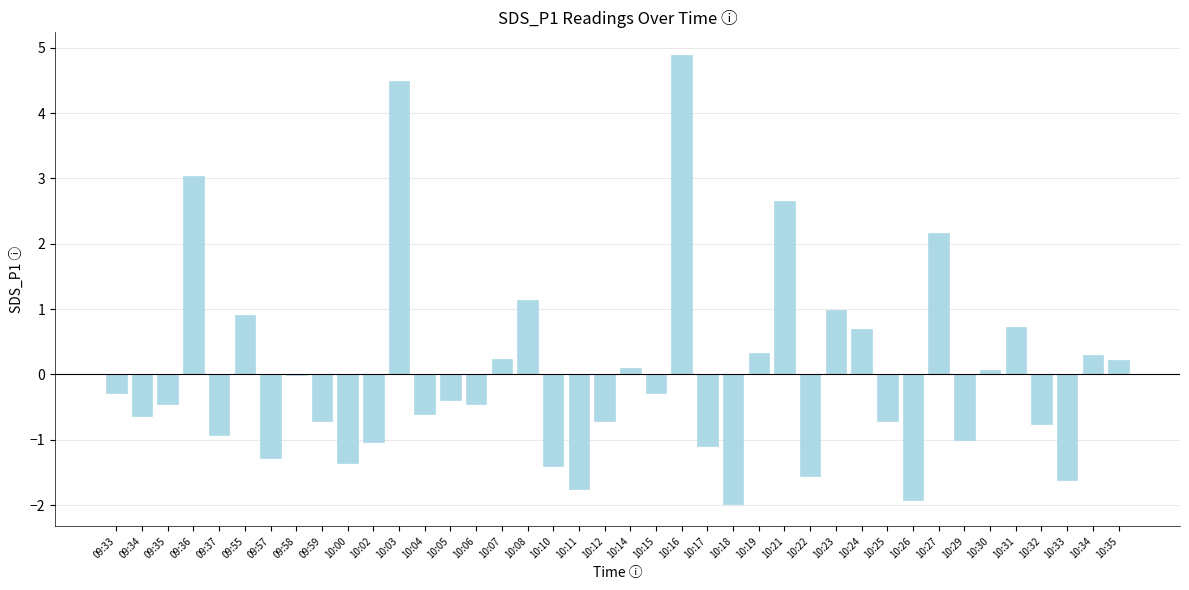

The value at 10:31 is 1.1. True or false?

False